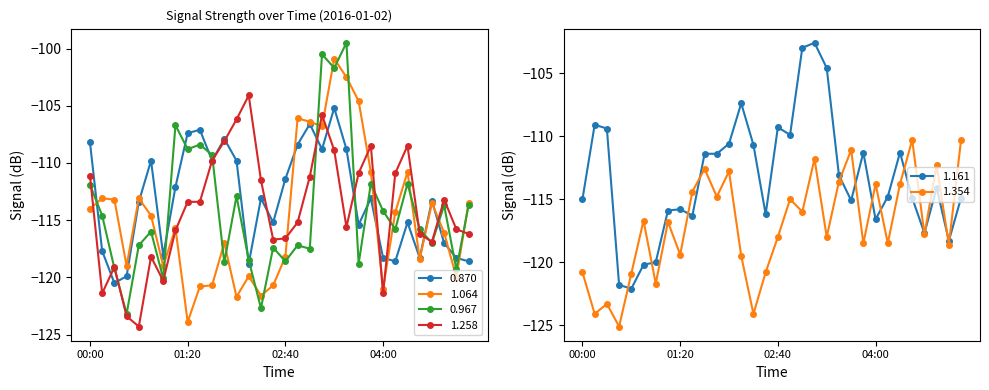

The value of 0.967 at 02:20 is -122.7. True or false?

True